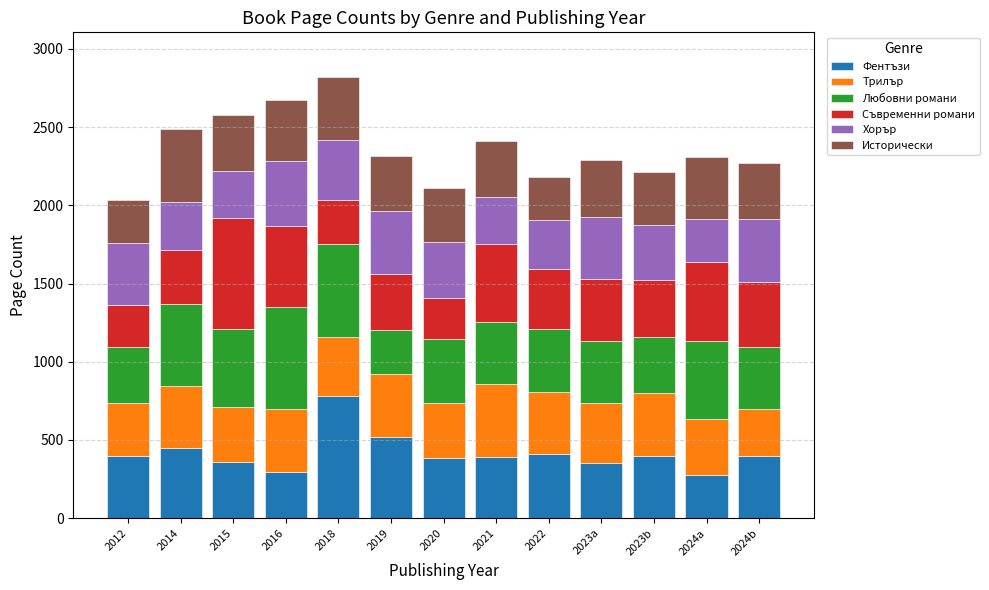

Is it true that Фентъзи equals 479 at 2015?

False